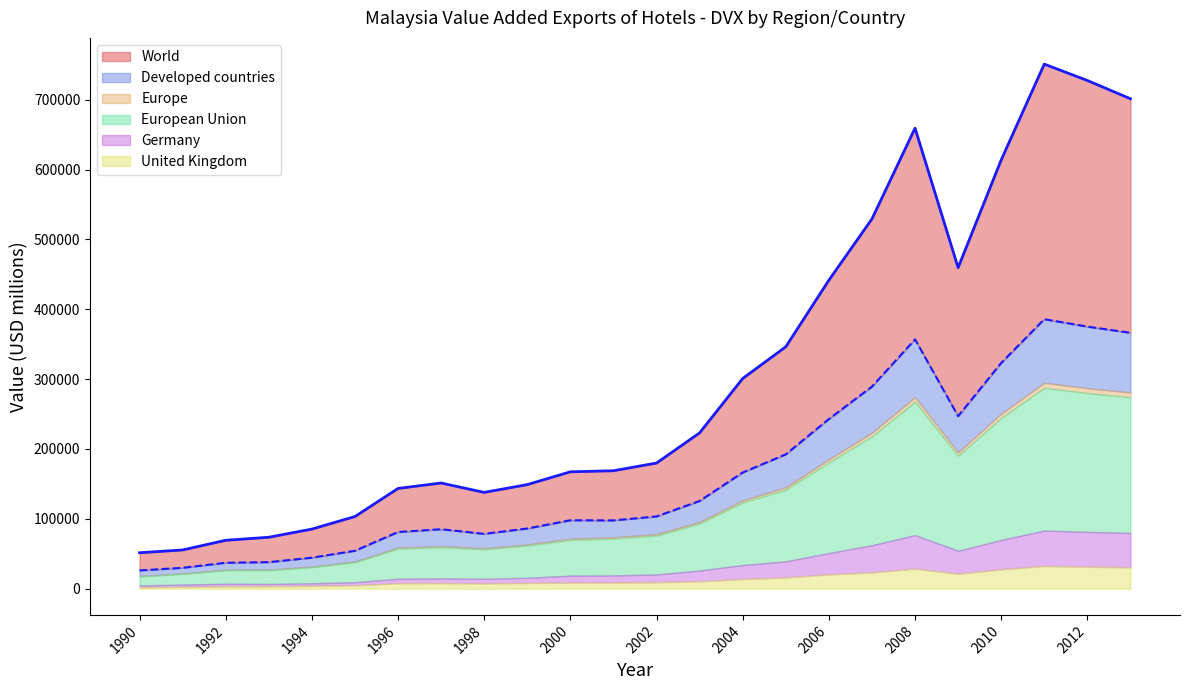

What is the value of the European Union point at the 1st from the left?

17656.6